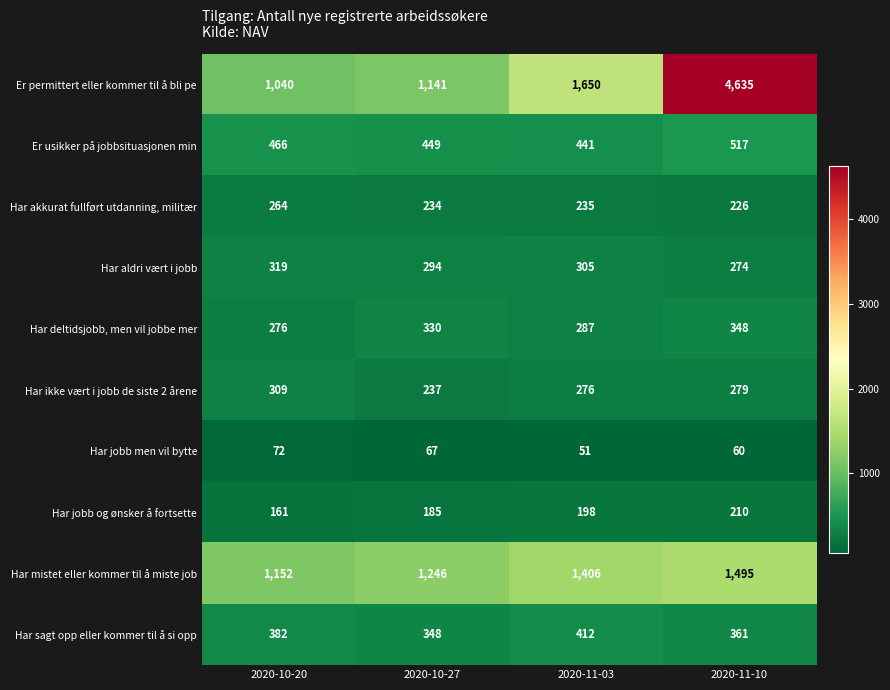

What is the total value across all series at 2020-10-20?

4441